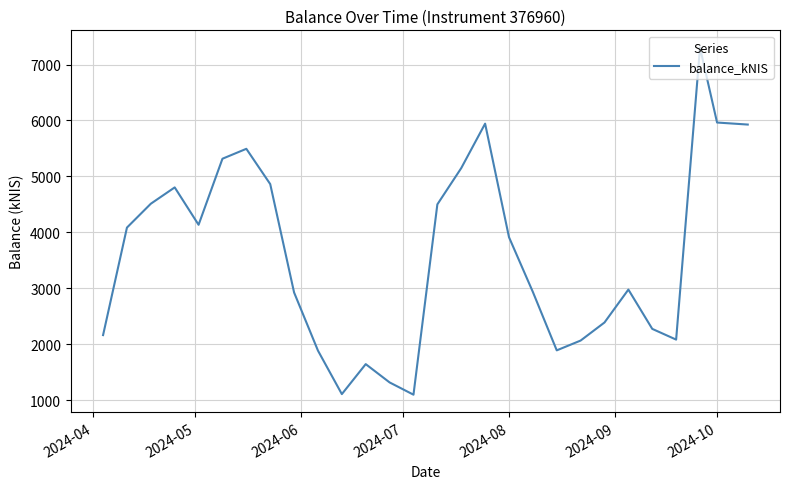

Does the chart have visible grid lines?

Yes